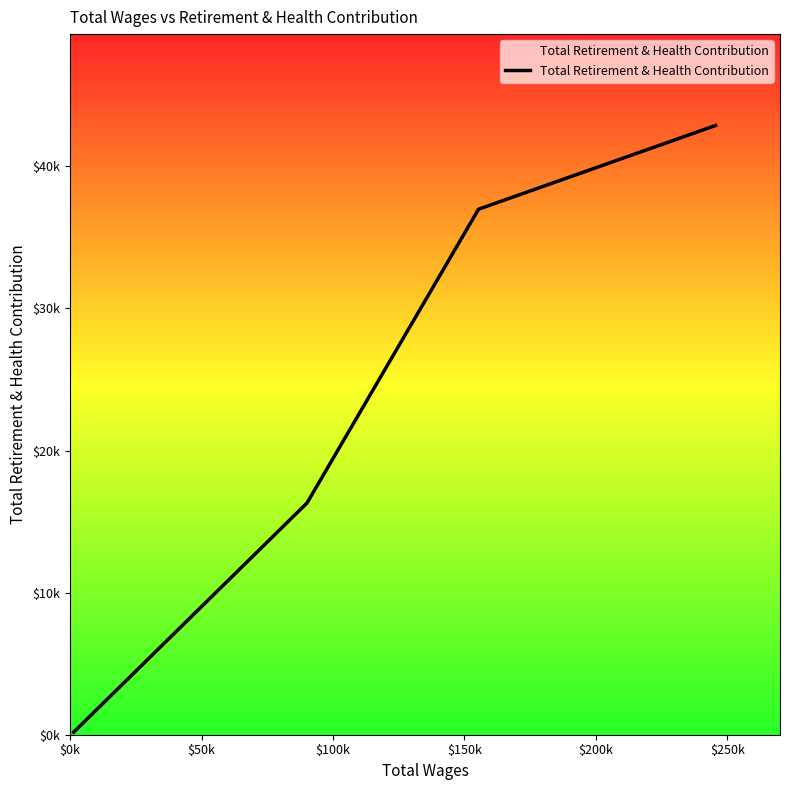

Does the chart display data point markers on the line(s)?

No